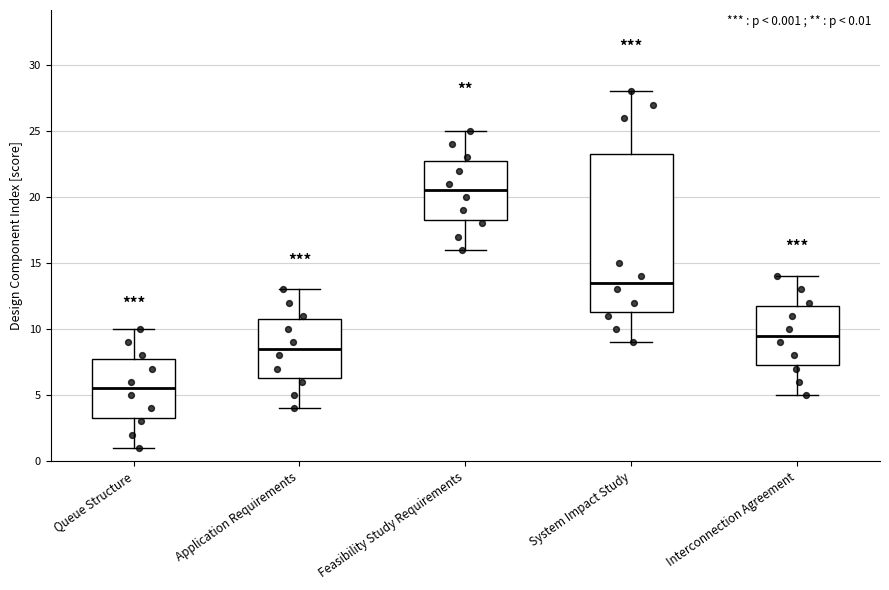

Which box is the tallest, from its lower edge to its upper edge?

System Impact Study